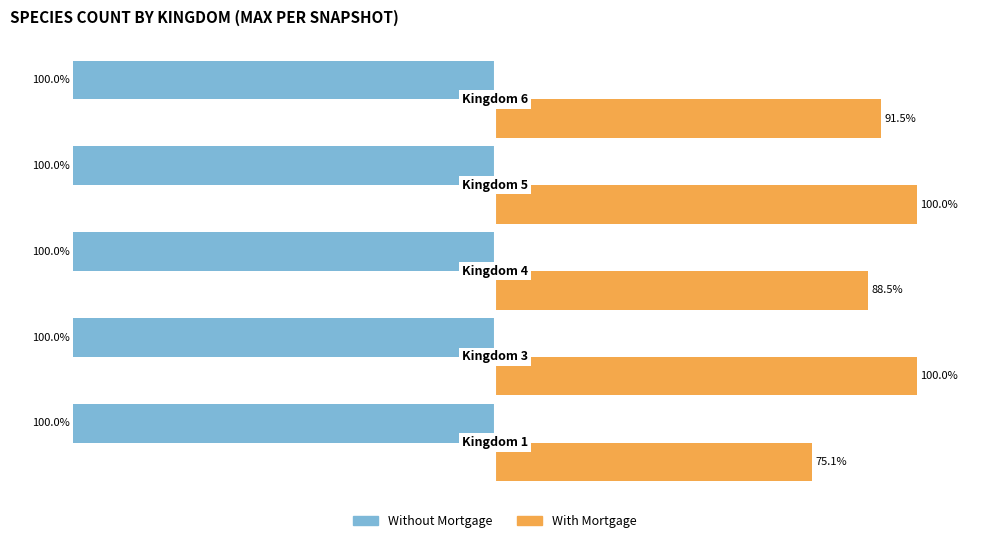

Which series has the largest total across all categories?

With Mortgage